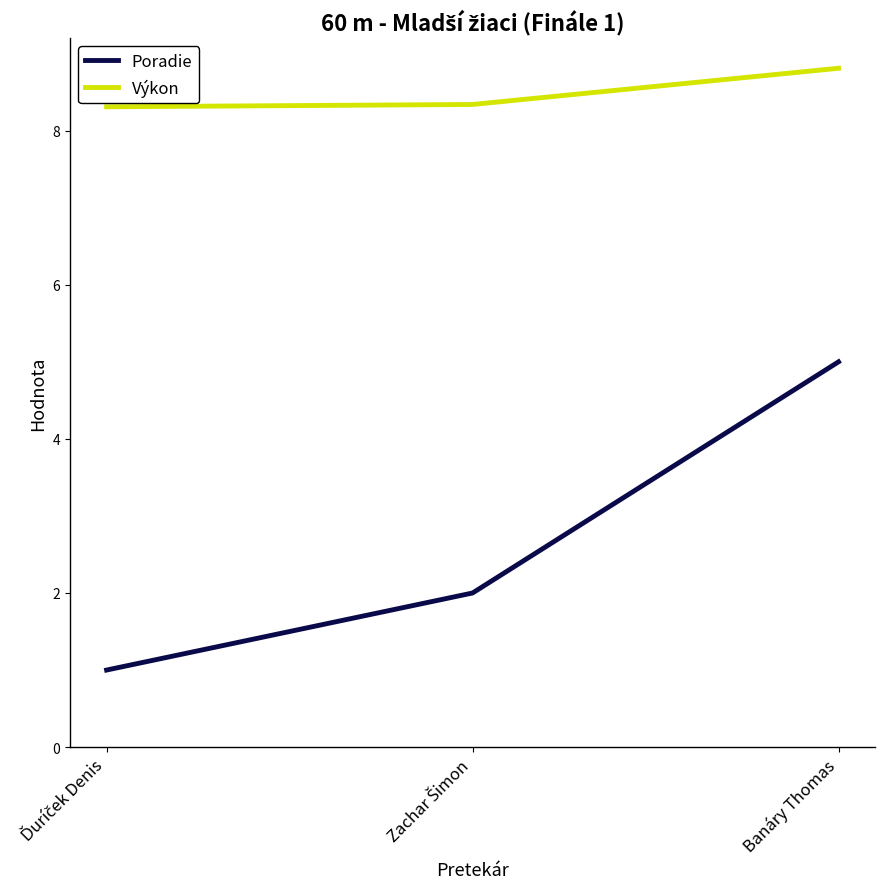

What position from the left is Banáry Thomas?

3